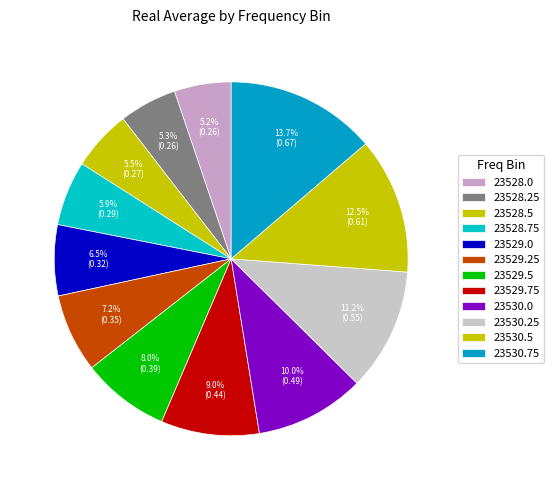

Does 23530.75 account for over 50% of the chart?

No